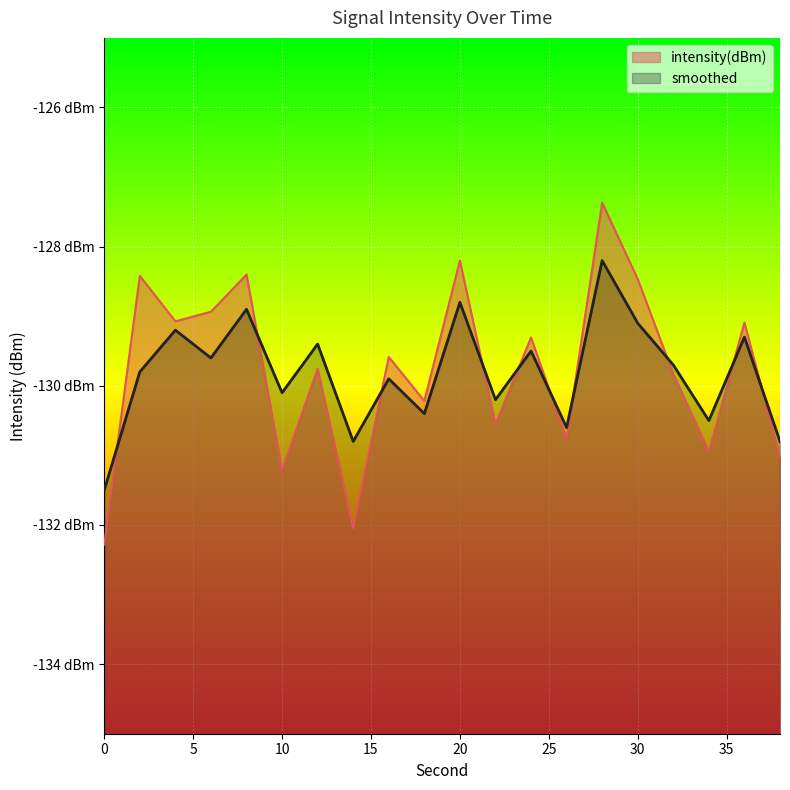

What is the highest value of the intensity(dBm) series?

-127.4